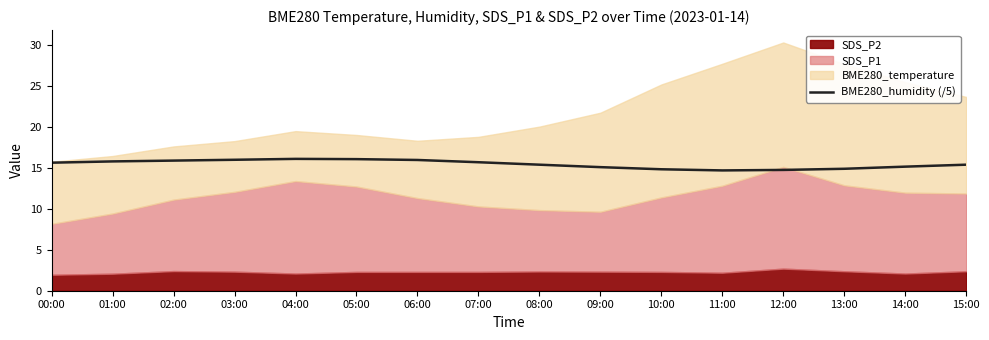

Where is the first local maximum?

04:00